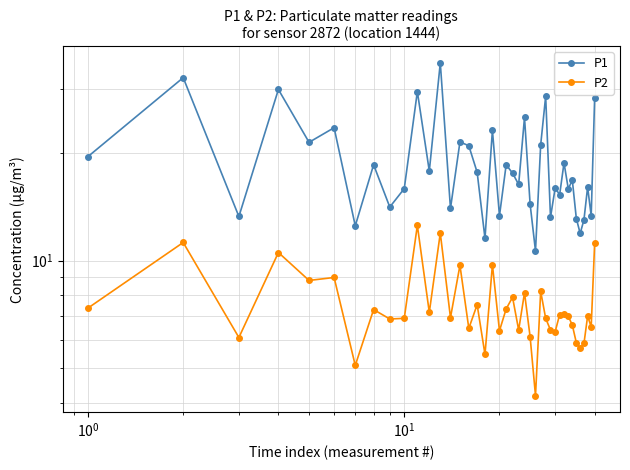

How many lines are shown in the chart?

2